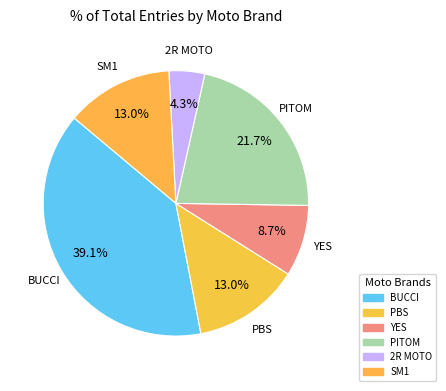

Count the number of slices in the pie.

6